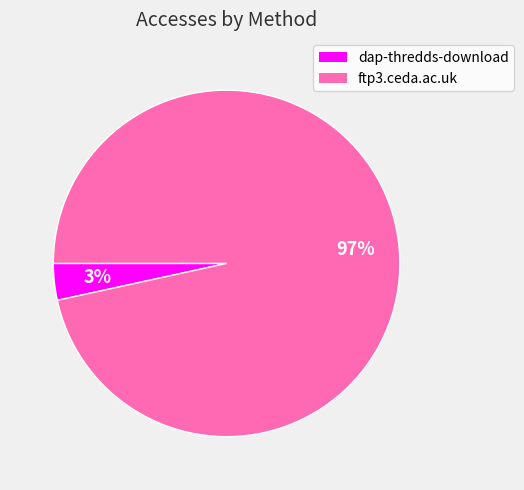

Which has a higher value, dap-thredds-download or ftp3.ceda.ac.uk?

ftp3.ceda.ac.uk